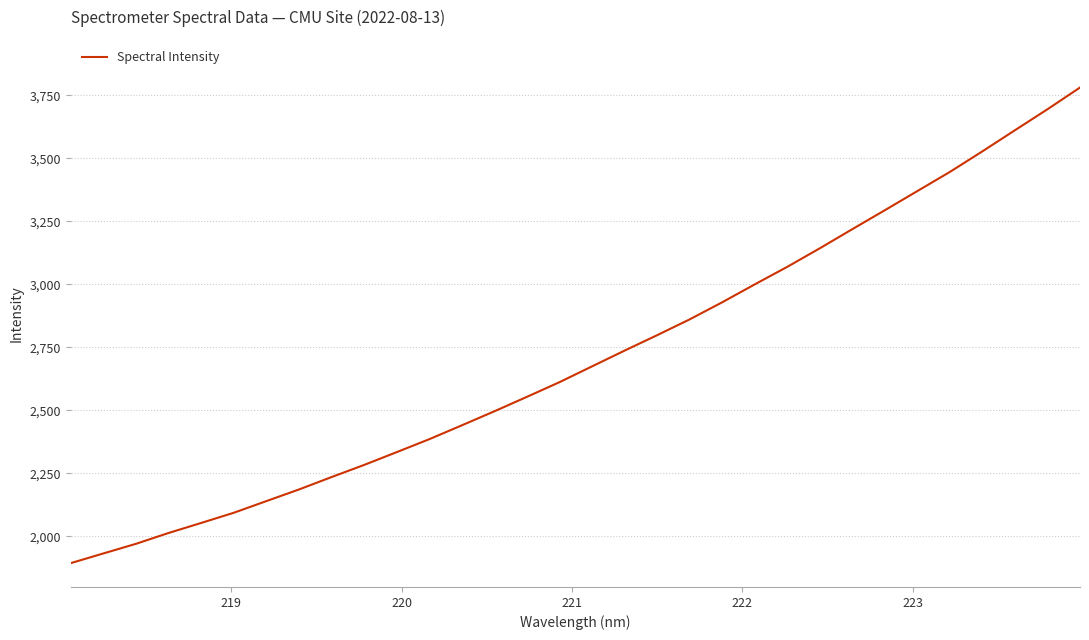

True or false: there are more than 1 points higher than both neighbors.

False